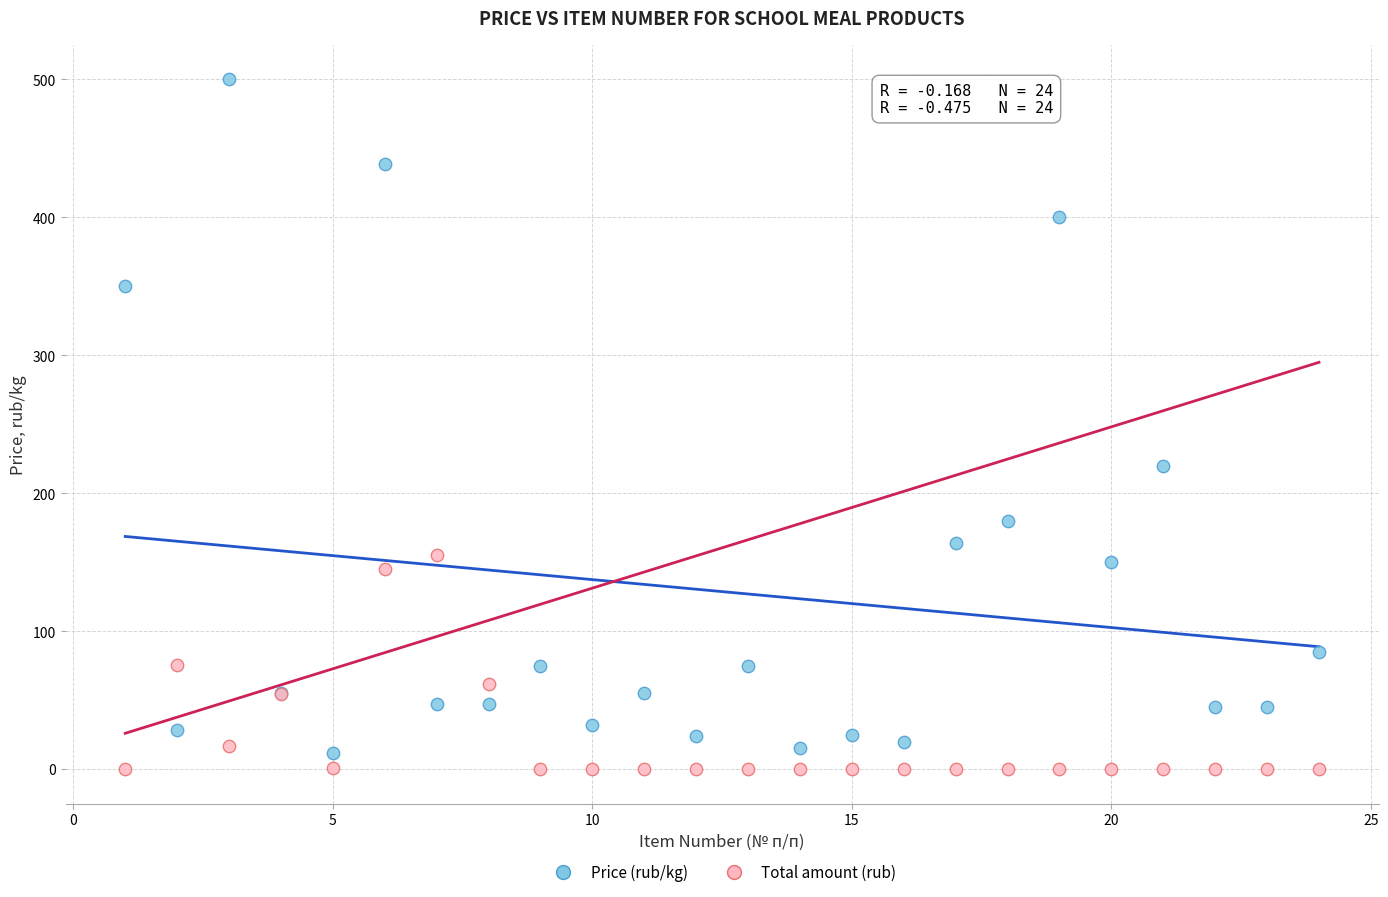

Which series contains the lowest Y value?

Total amount (rub)